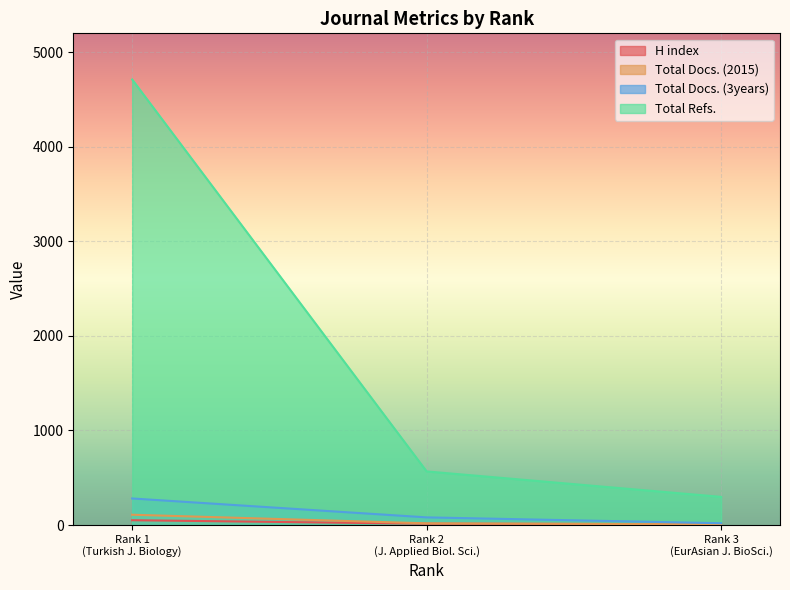

Which series has the largest range (max minus min)?

Total Refs.